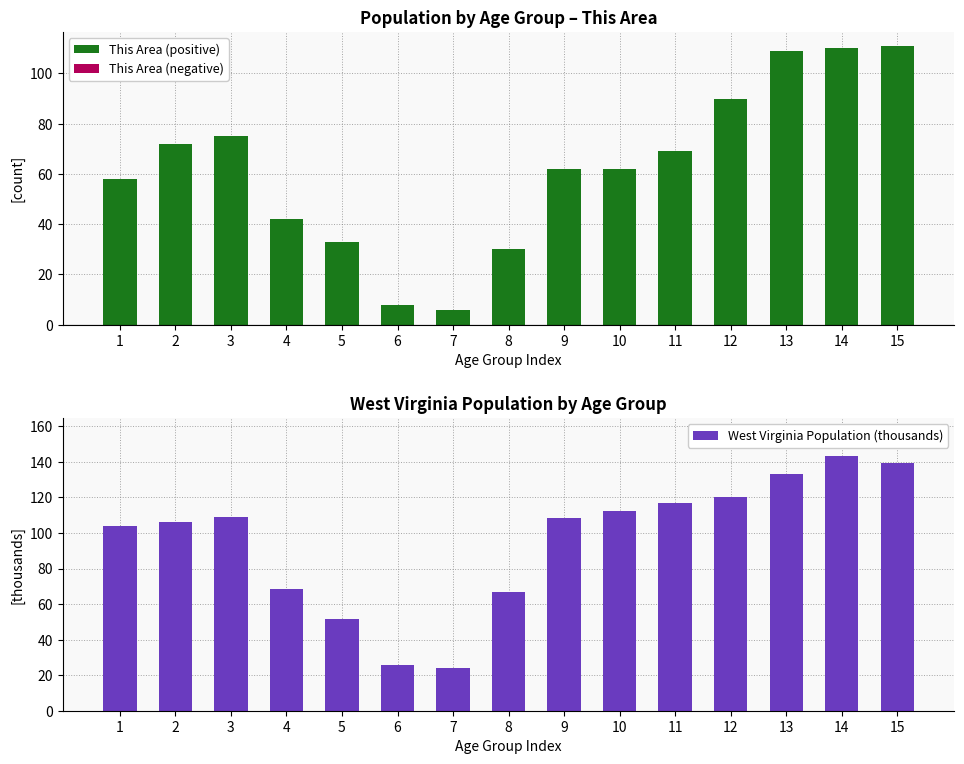

What are all the series names shown in the legend?

This Area (positive), This Area (negative), West Virginia Population (thousands)